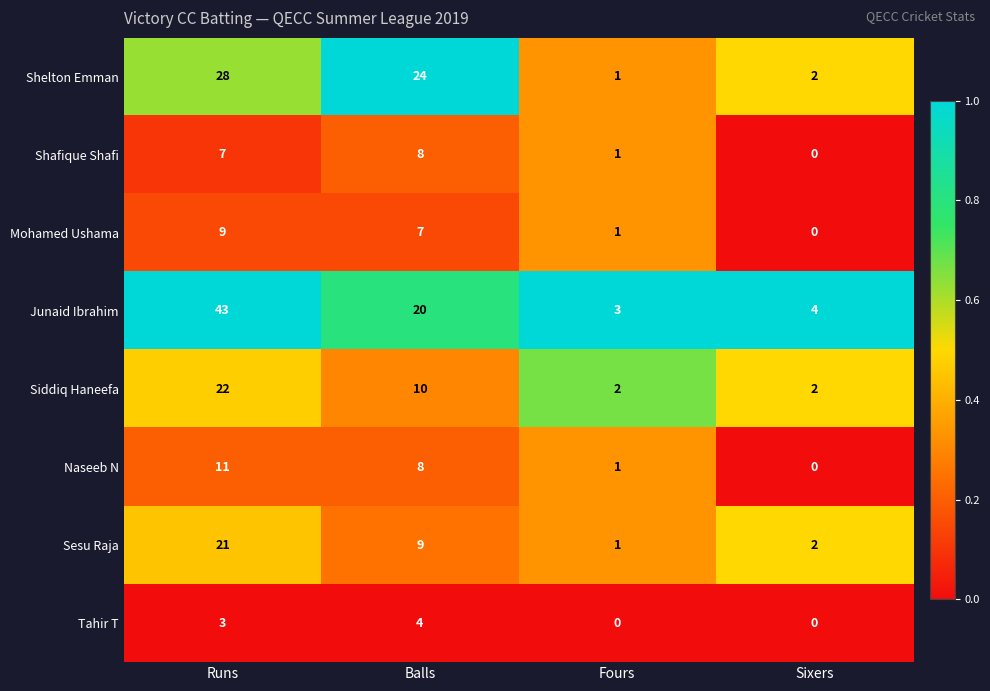

What is the sum of the Naseeb N values at Balls and Sixers?

8